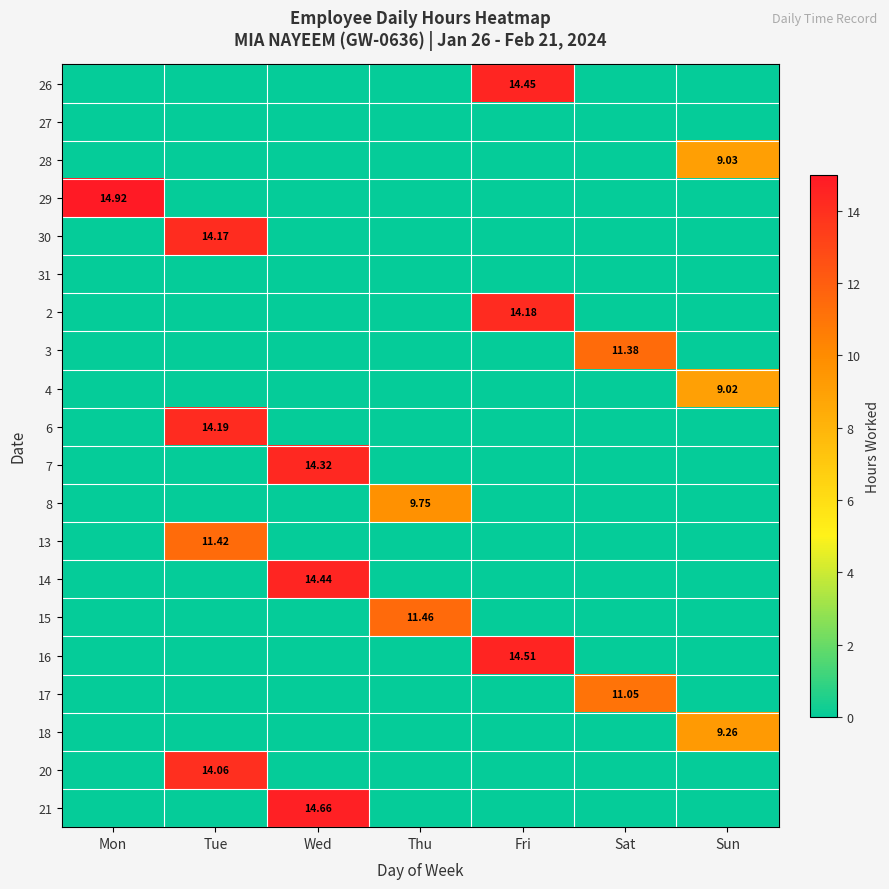

At how many categories does at least one series exceed 10?

6